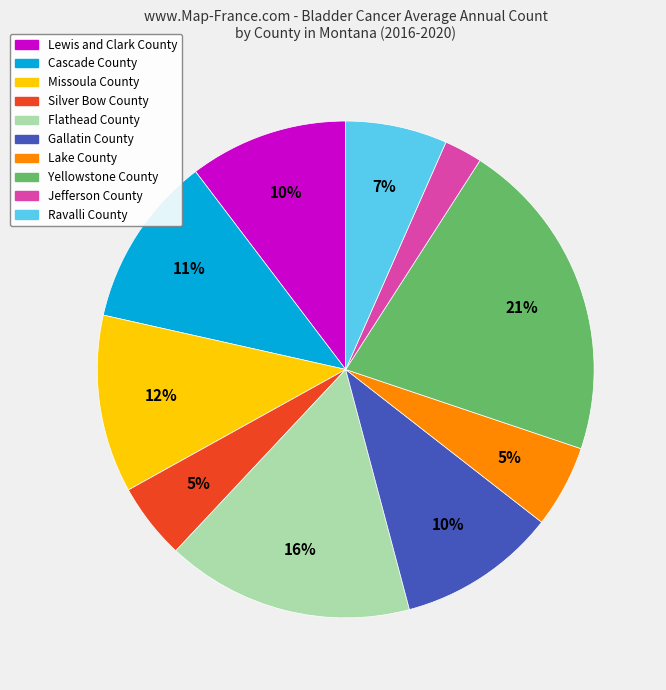

Which slice is the largest?

Yellowstone County